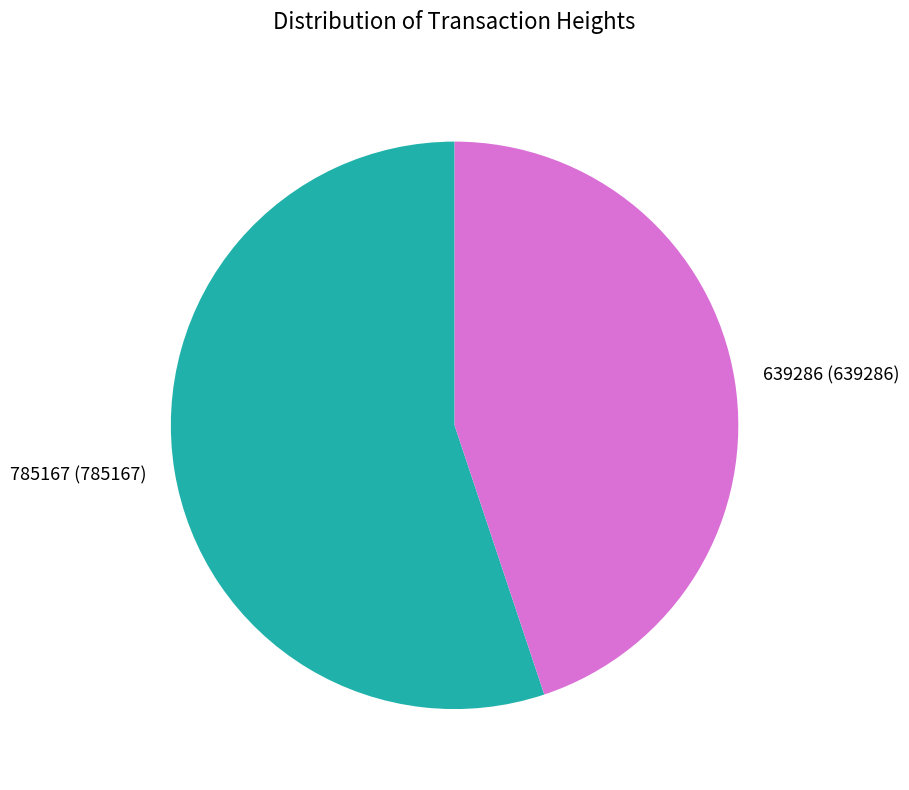

Do 639286 (639286) and 785167 (785167) together represent more than half of the pie?

Yes